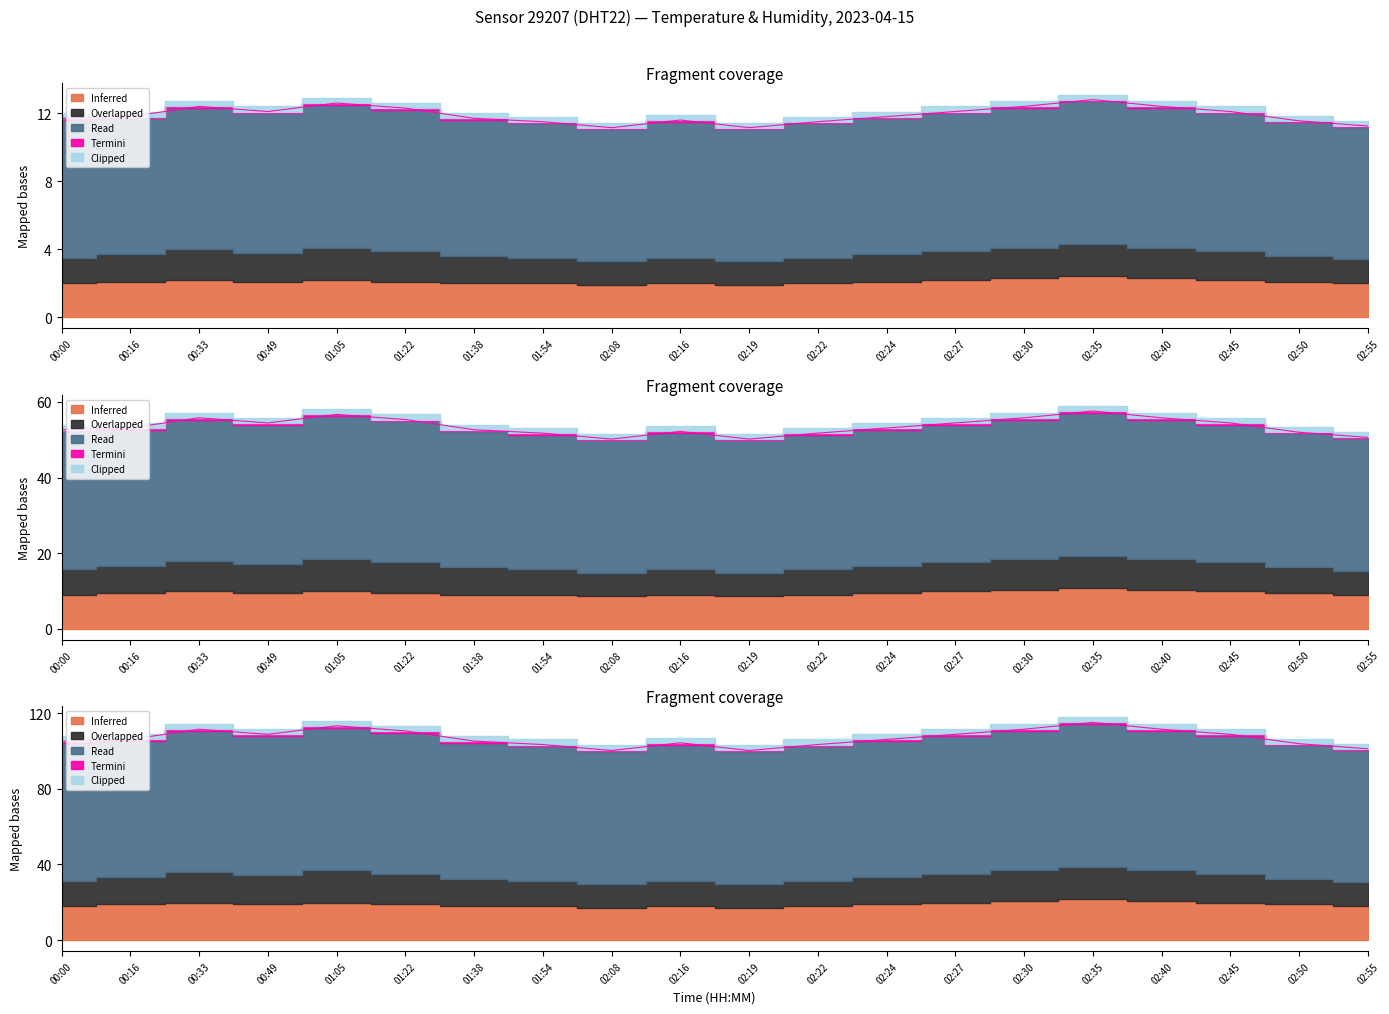

What is the label of the 18th point from the right?

00:33